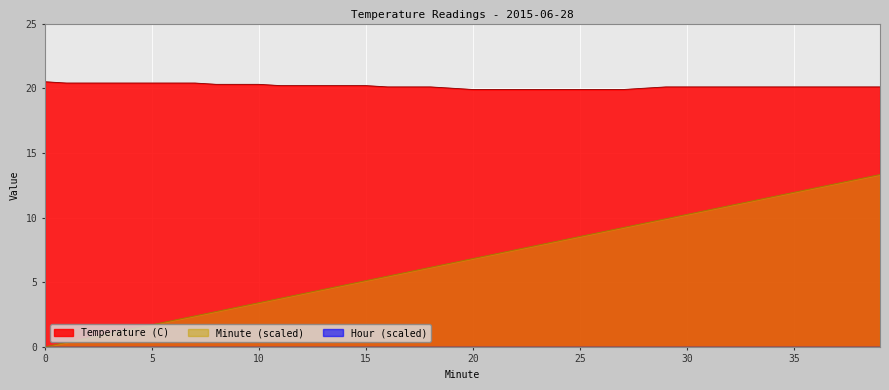

What is the average value of the Temperature (C) series?

20.1